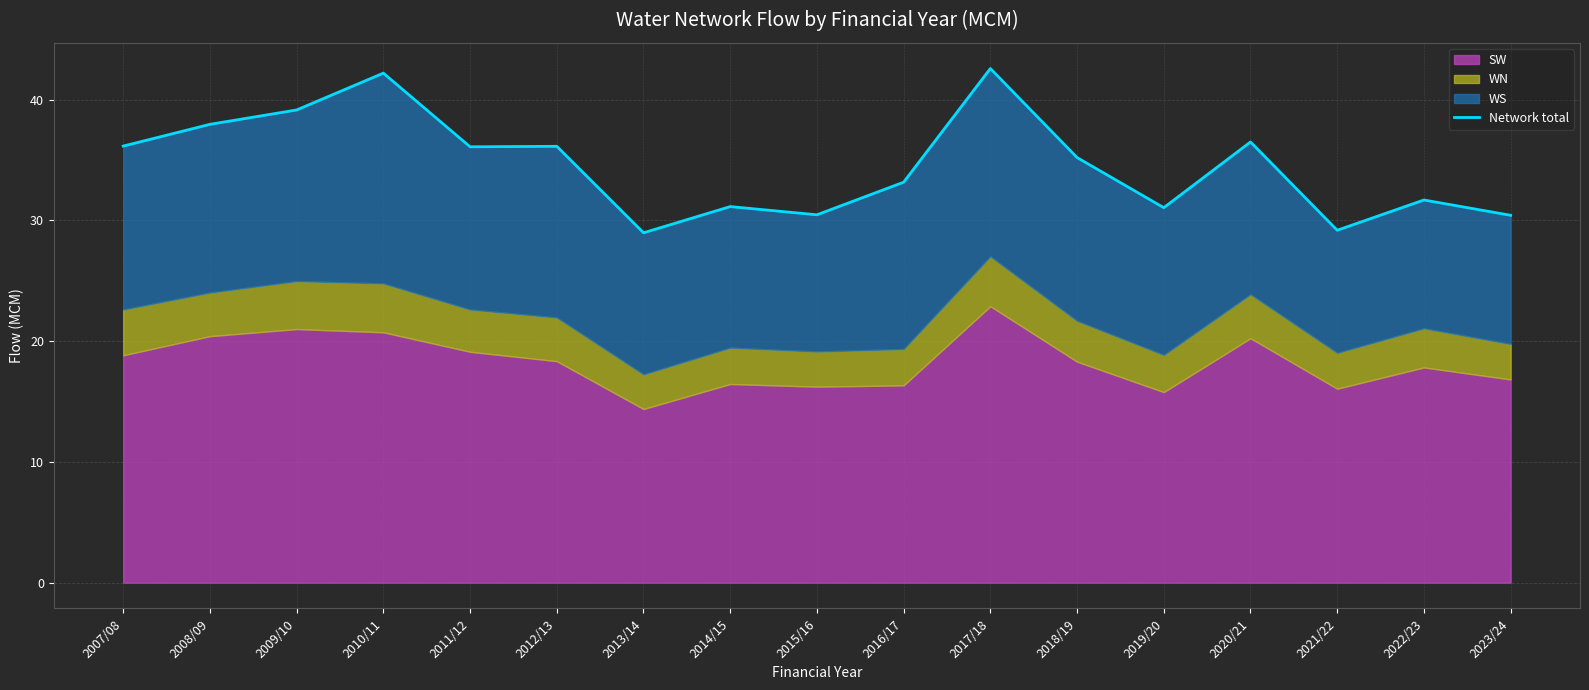

Approximately how many times larger is the value at 2009/10 compared to 2015/16?

1.3